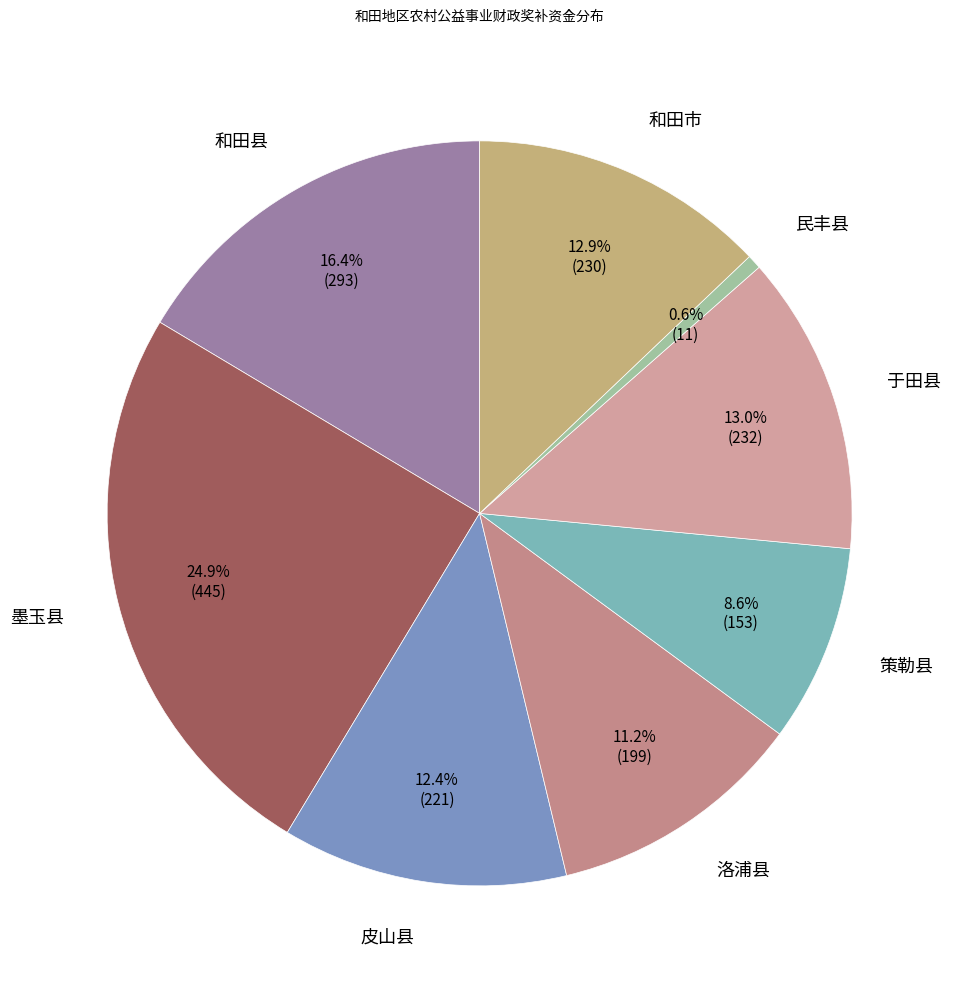

What percentage is the 墨玉县 slice, to the nearest percent?

25%